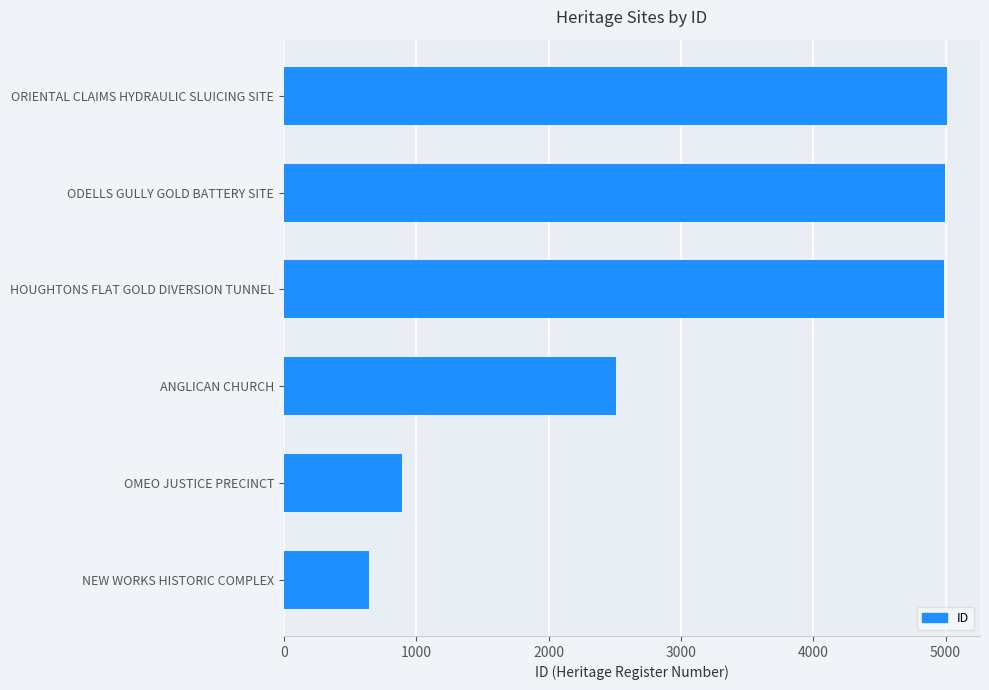

What is the difference between the values at ANGLICAN CHURCH and OMEO JUSTICE PRECINCT?

1615